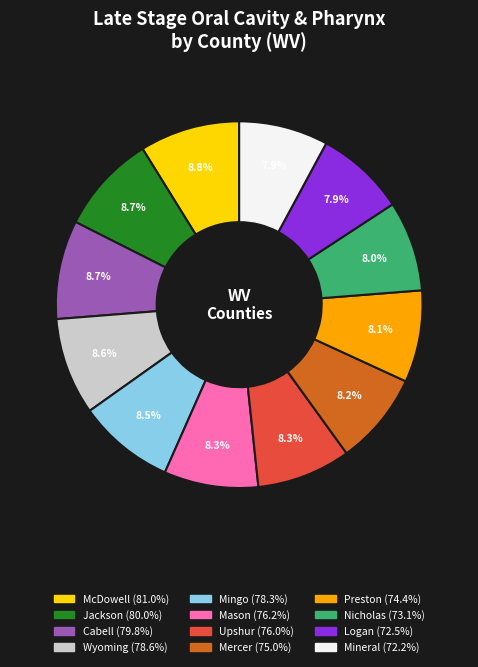

Is the sum of Nicholas and Logan greater than half?

No